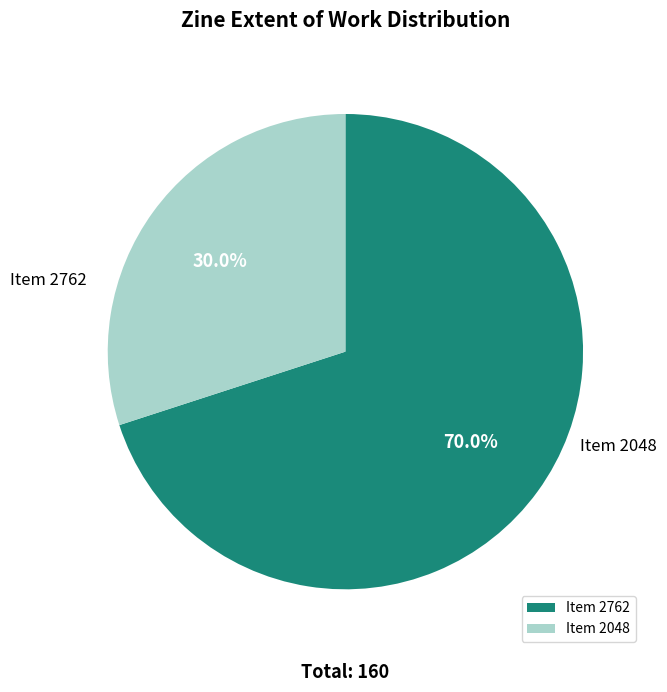

How many segments does this pie chart have?

2